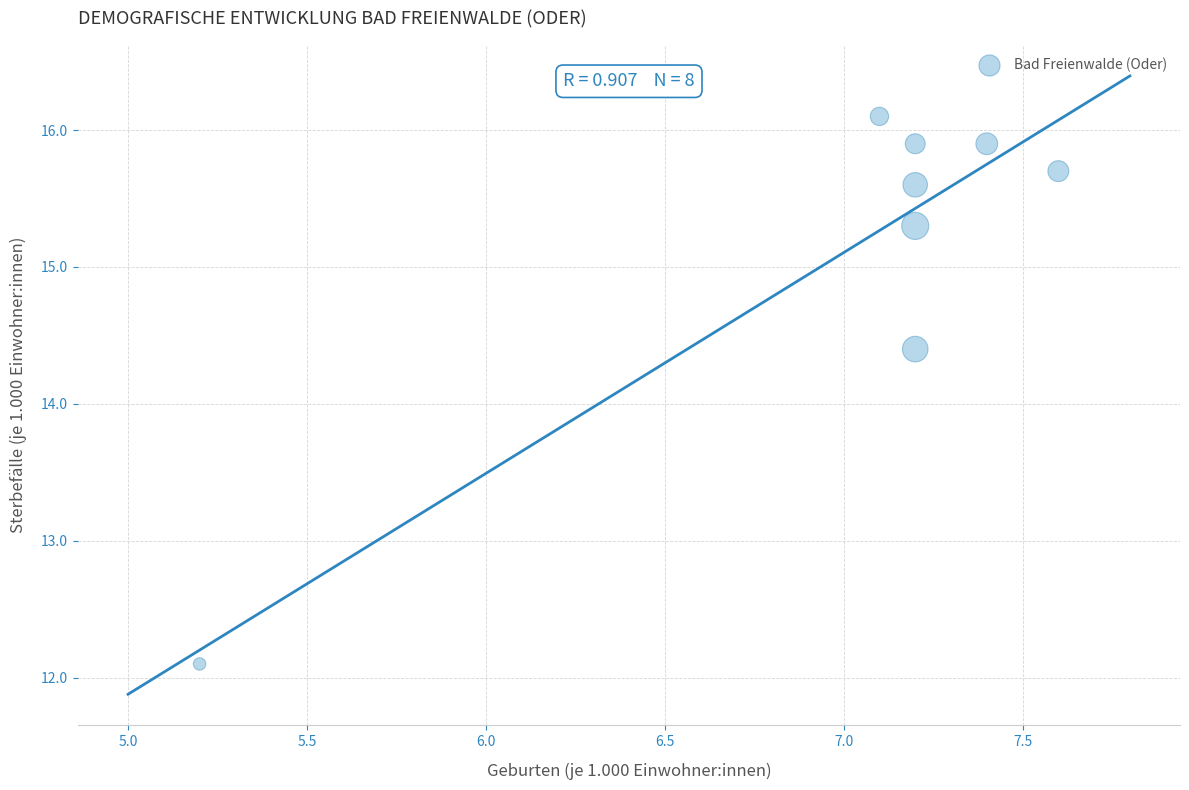

What is the range of X values (max minus min)?

2.4